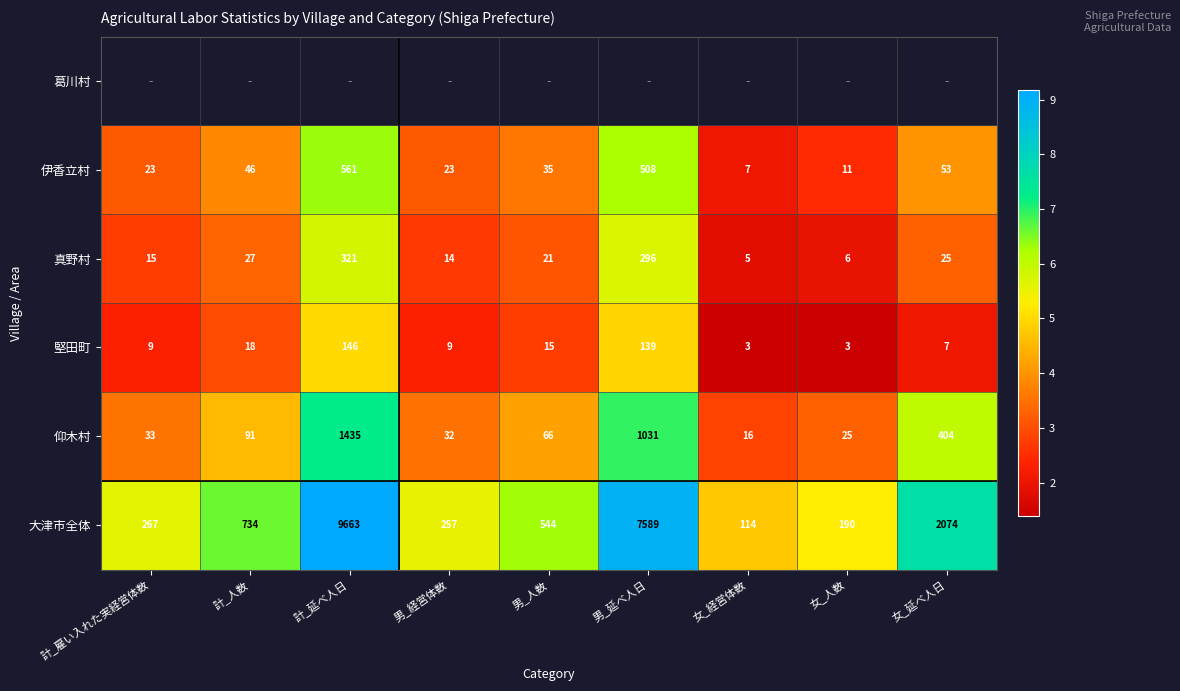

At which label does 堅田町 reach its peak?

計_延べ人日